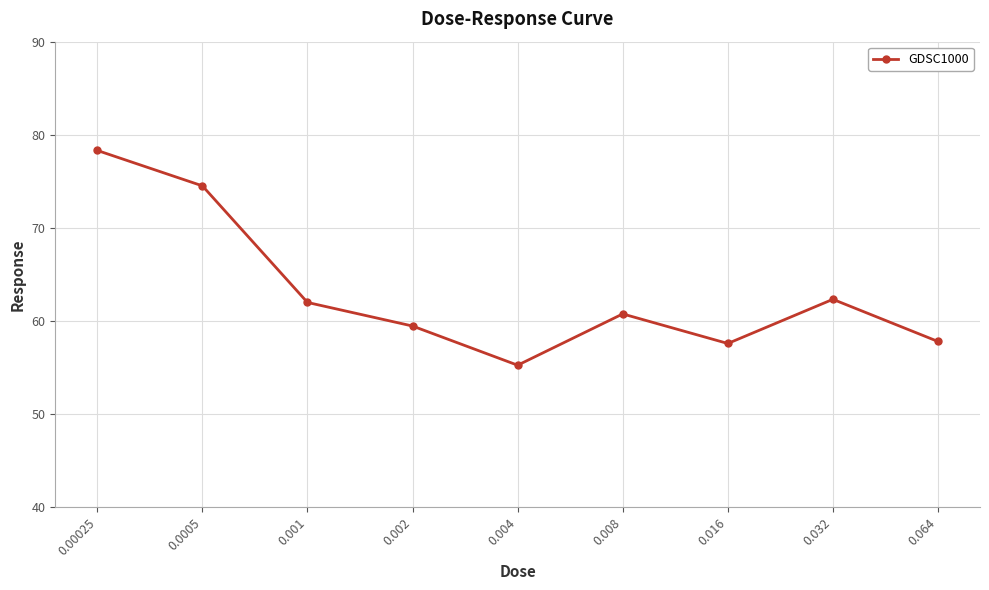

What is the maximum value shown in the chart?

78.3